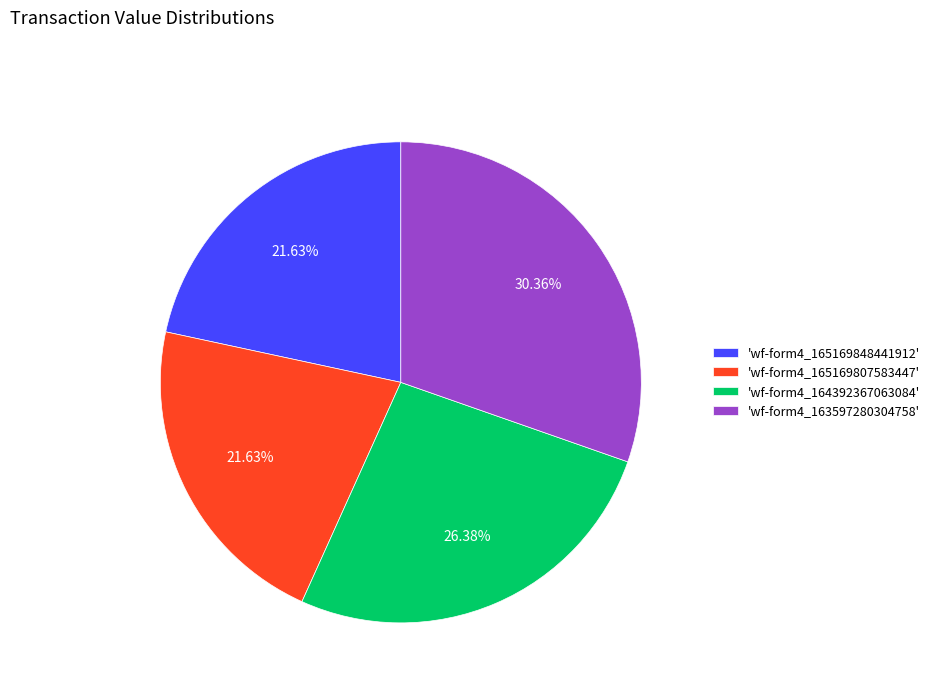

Does any single category account for the majority?

No